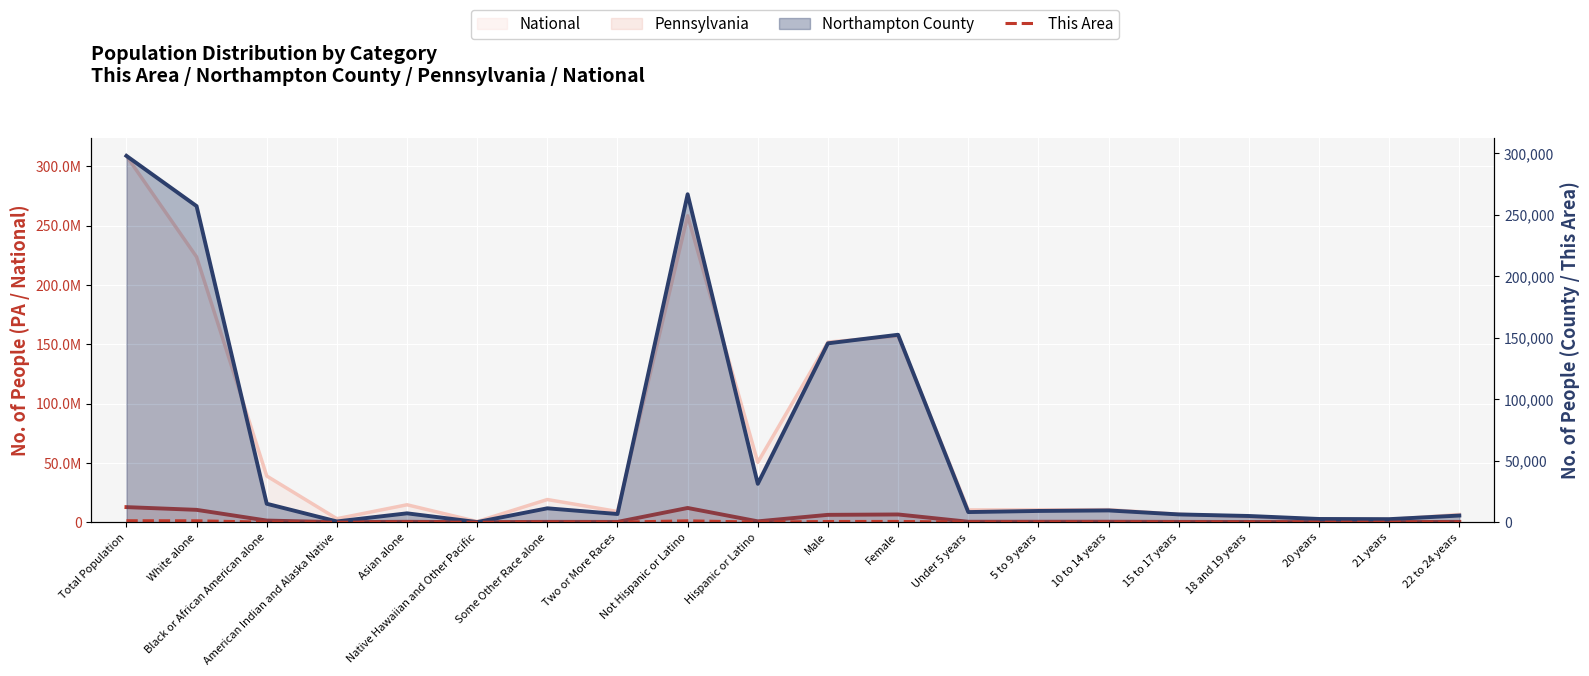

Rank the categories by value from highest to lowest.

Total Population, White alone, Not Hispanic or Latino, Female, Male, Hispanic or Latino, 10 to 14 years, Under 5 years, 5 to 9 years, 15 to 17 years, Some Other Race alone, 22 to 24 years, Black or African American alone, Two or More Races, 18 and 19 years, 20 years, 21 years, Asian alone, American Indian and Alaska Native, Native Hawaiian and Other Pacific